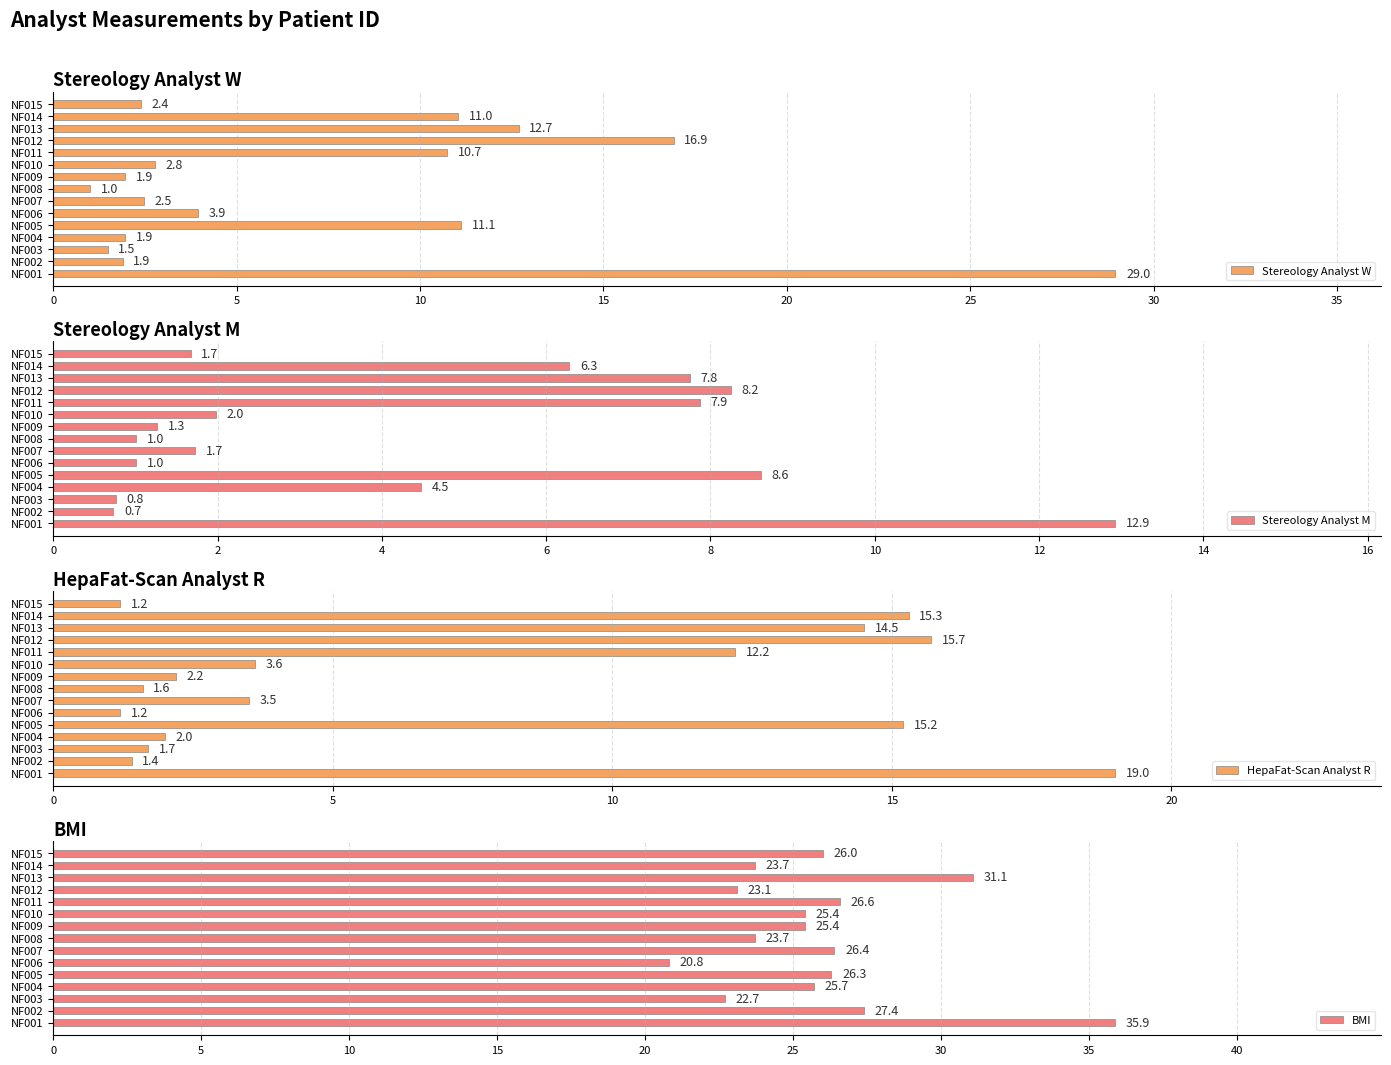

What are all the series names shown in the legend?

Stereology Analyst W, Stereology Analyst M, HepaFat-Scan Analyst R, BMI